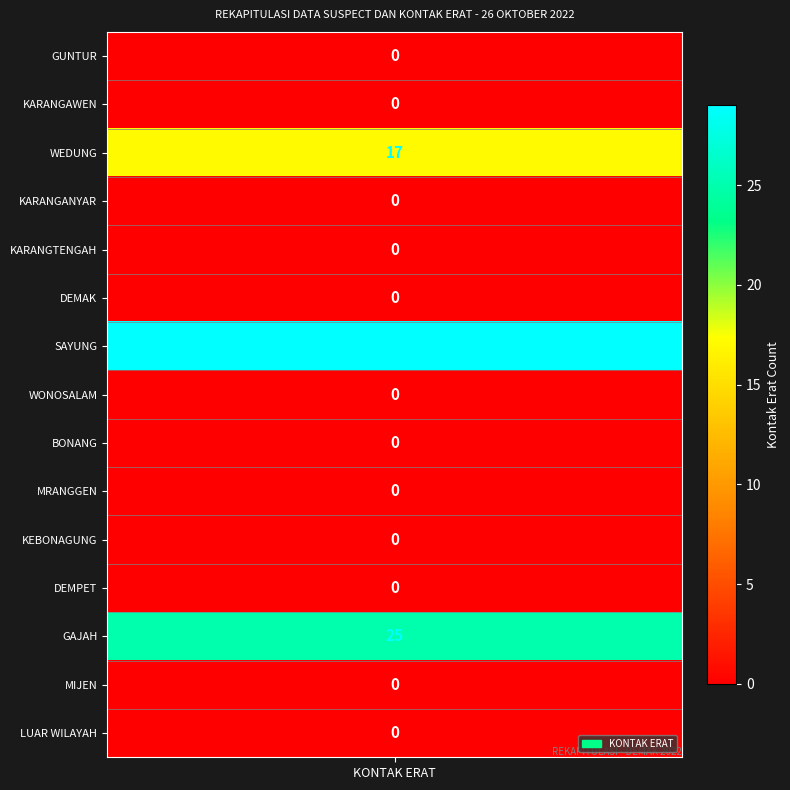

What is the difference between the second highest and minimum values?

25